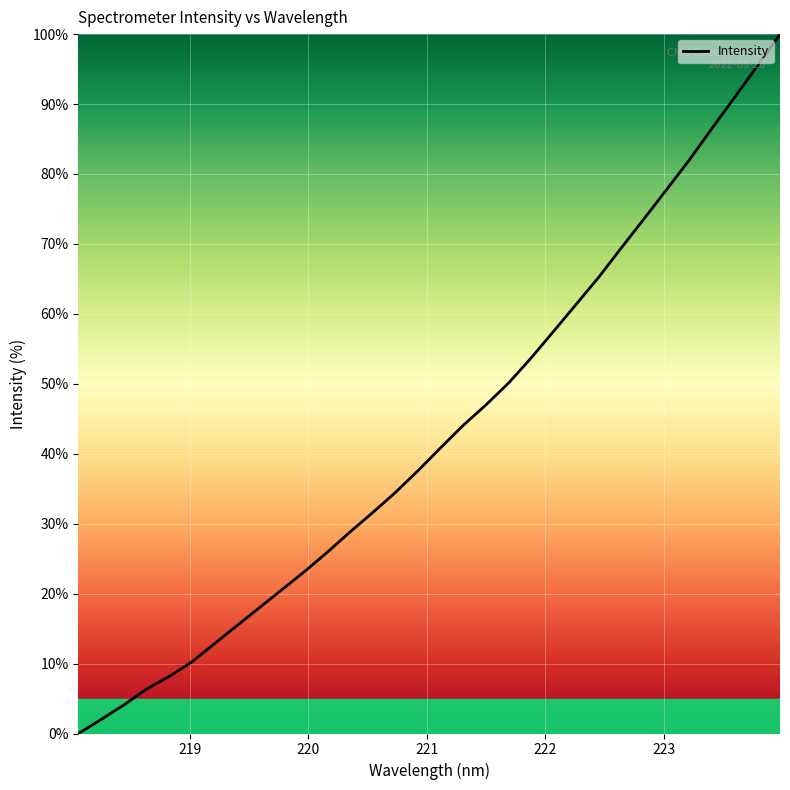

What is the maximum value shown in the chart?

100.0